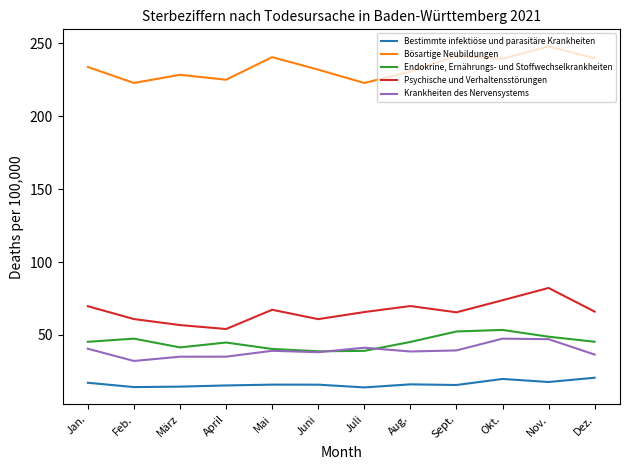

Between Juni and Sept., which series saw the biggest shift?

Endokrine, Ernährungs- und Stoffwechselkrankheiten